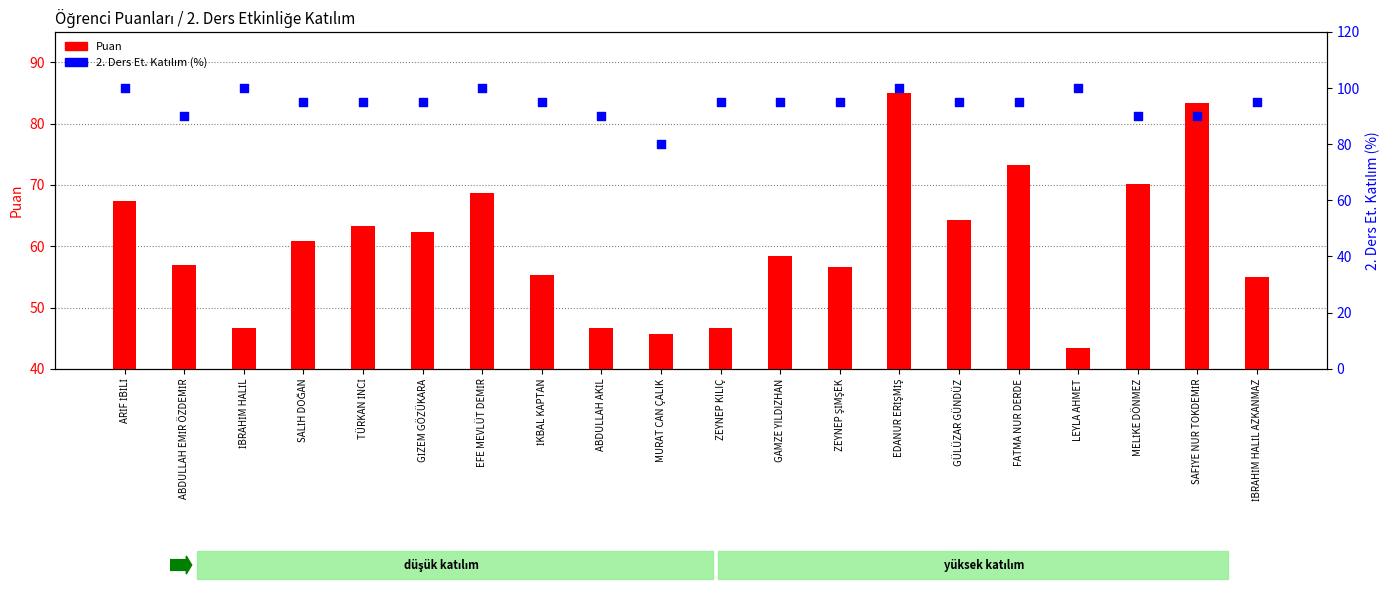

What are all the series names shown in the legend?

Puan, 2. Ders Et. Katılım (%)